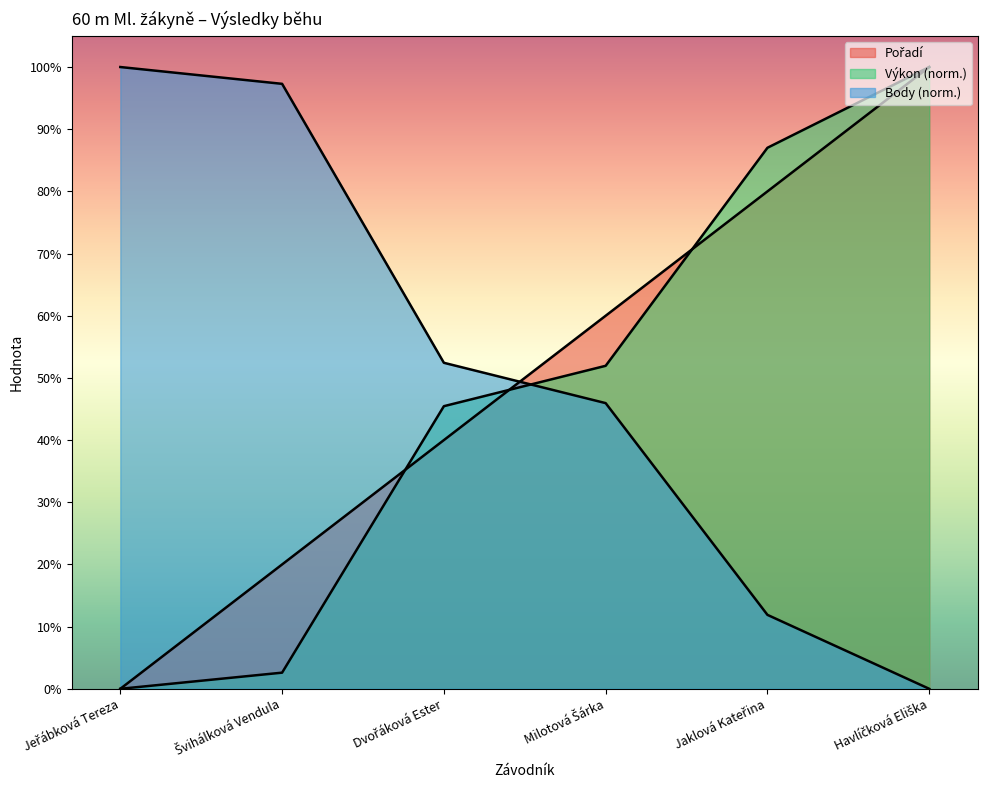

What is the sum of the Výkon values at Havlíčková Eliška and Milotová Šárka?

151.9